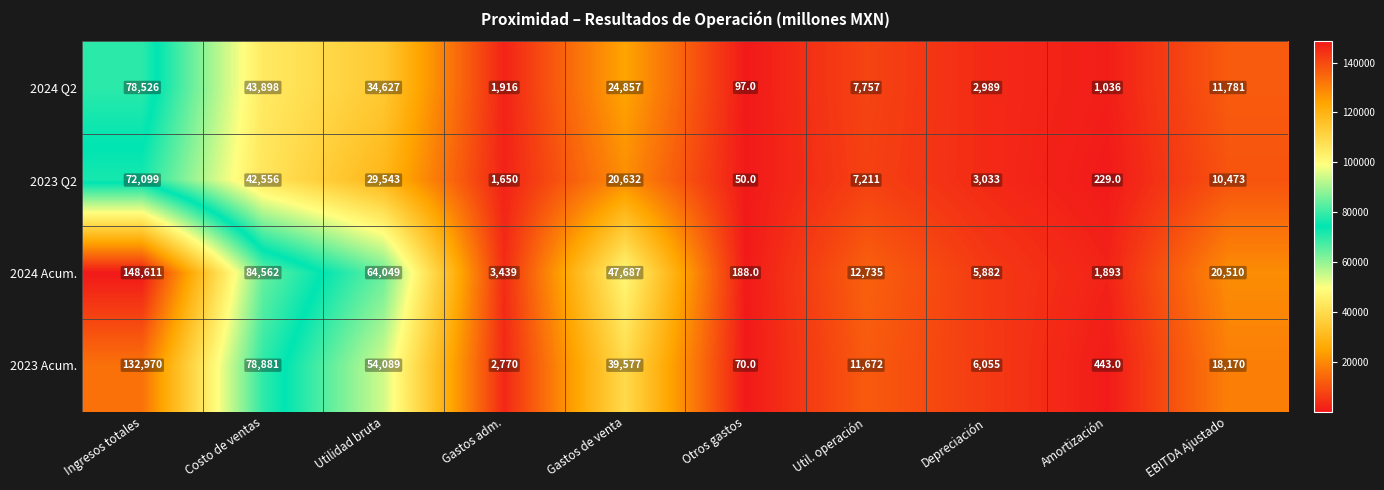

Which series changed the most between Gastos adm. and Depreciación?

2023 Acum.